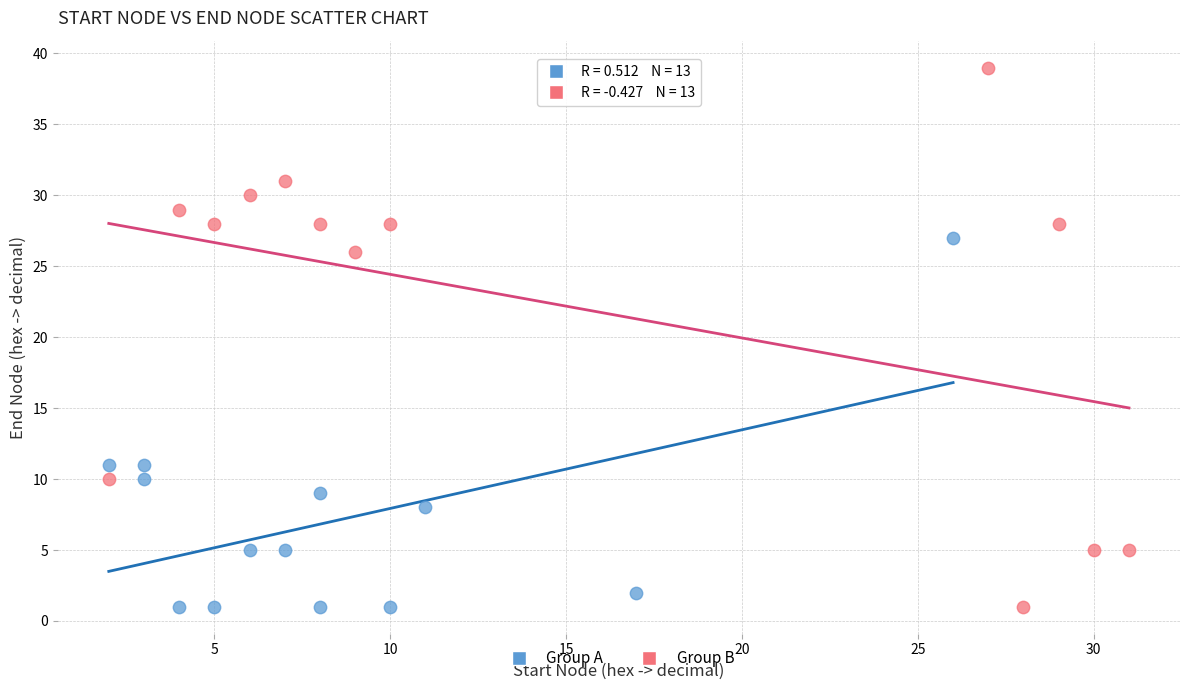

Which series has the largest Y range (max minus min)?

Group B